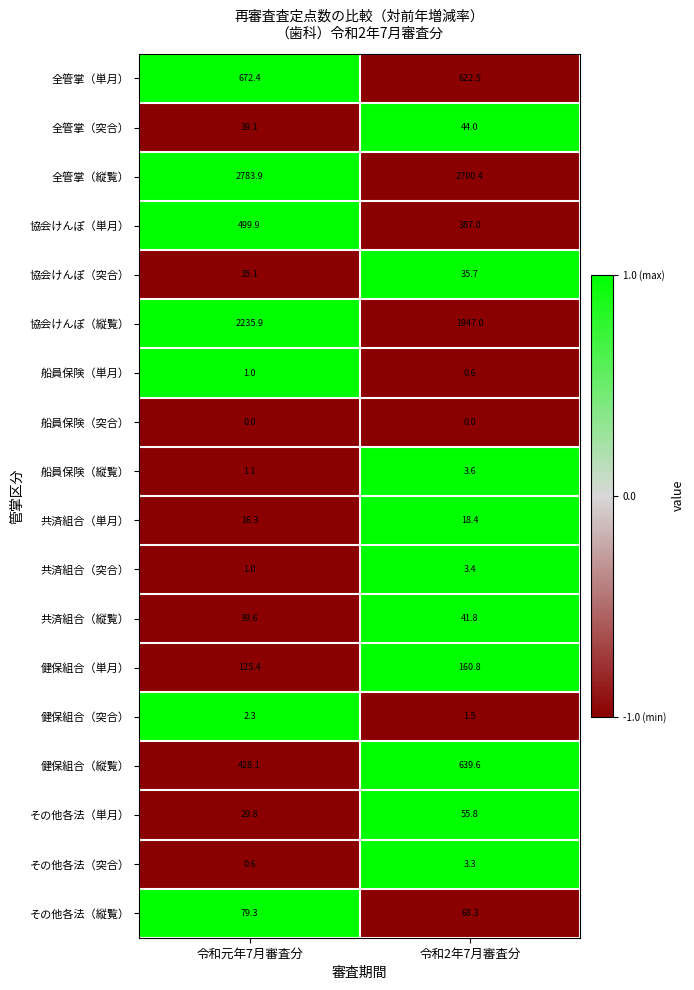

Read the 健保組合（突合） value at 令和元年7月審査分.

2.3